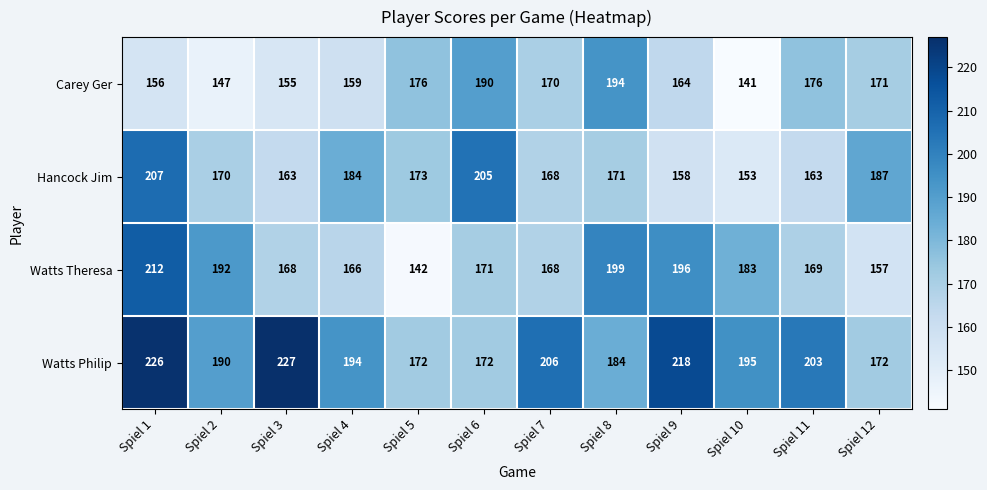

What is the average value of the Watts Philip series?

197